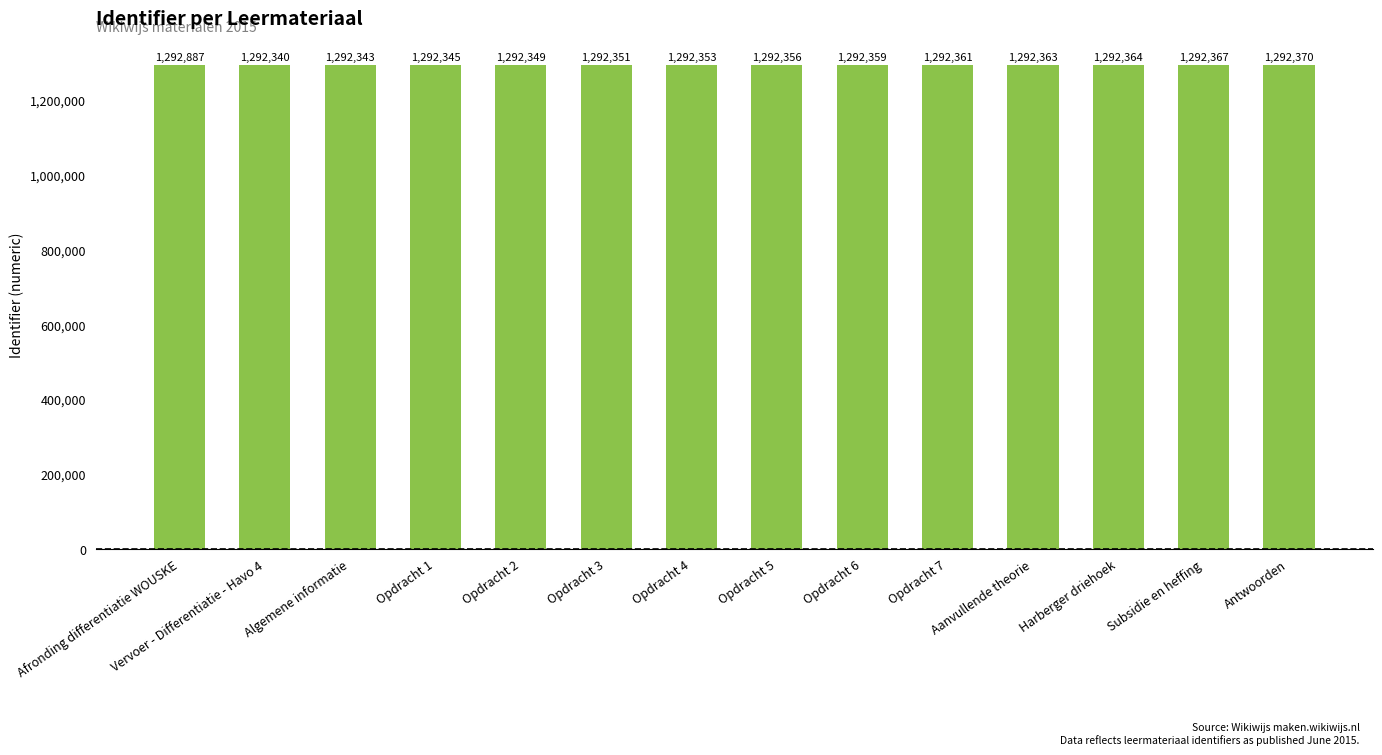

What is the maximum value shown in the chart?

1292887